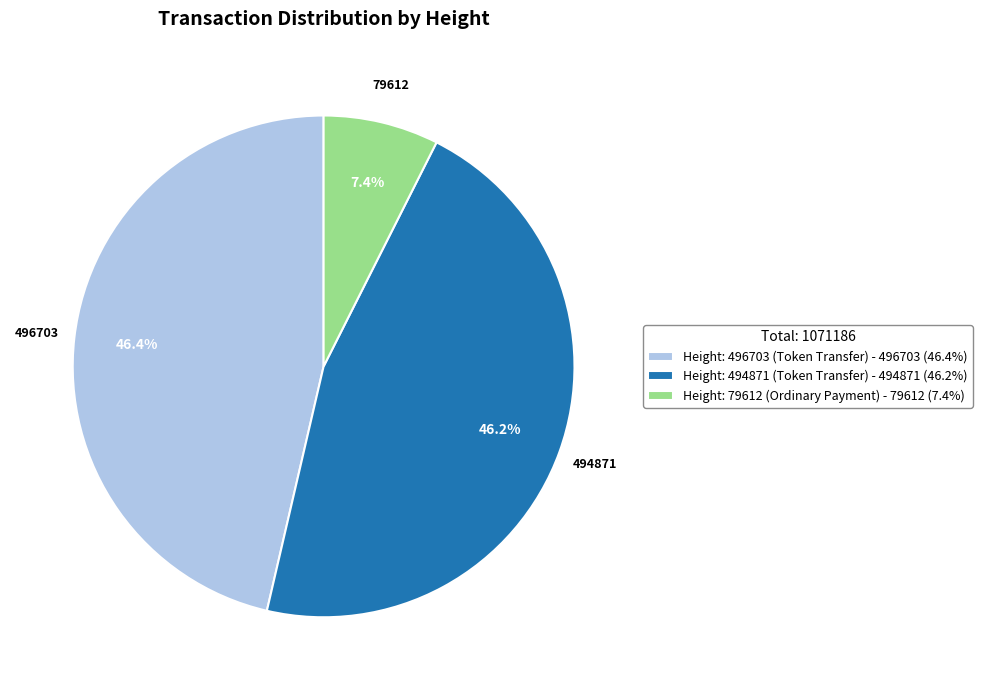

Do Height: 496703 (Token Transfer) - 496703 (46.4%) and Height: 79612 (Ordinary Payment) - 79612 (7.4%) together represent more than half of the pie?

Yes